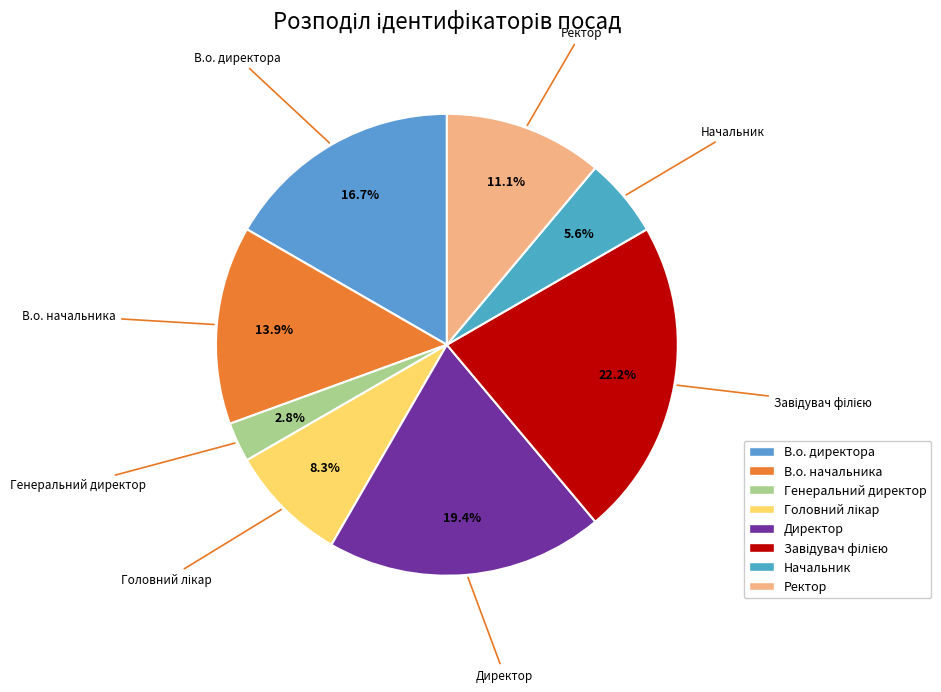

How many slices are in this pie chart?

8